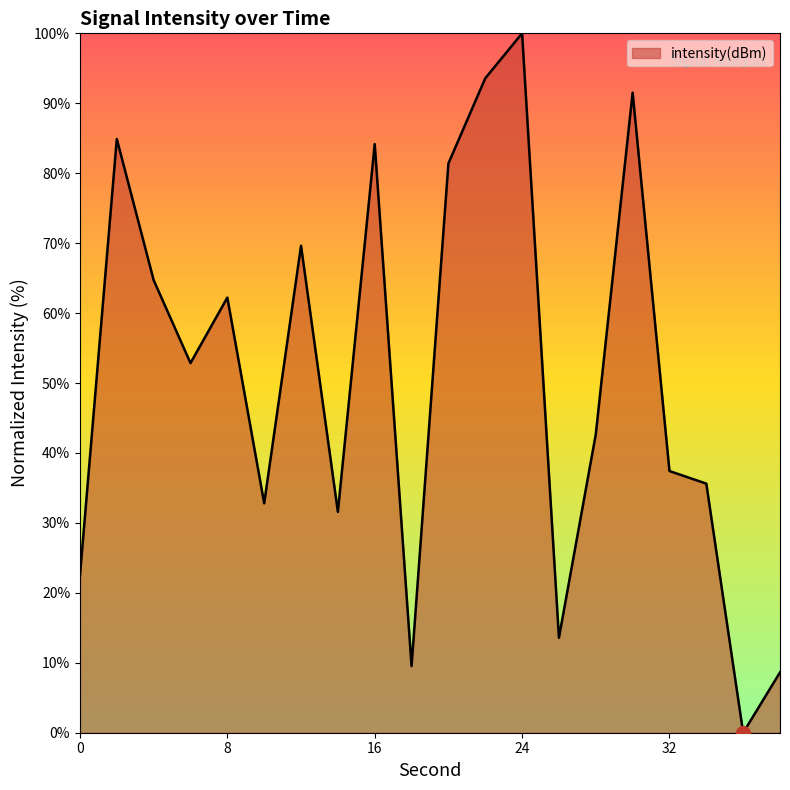

What is the difference between the maximum and minimum values?

100.0